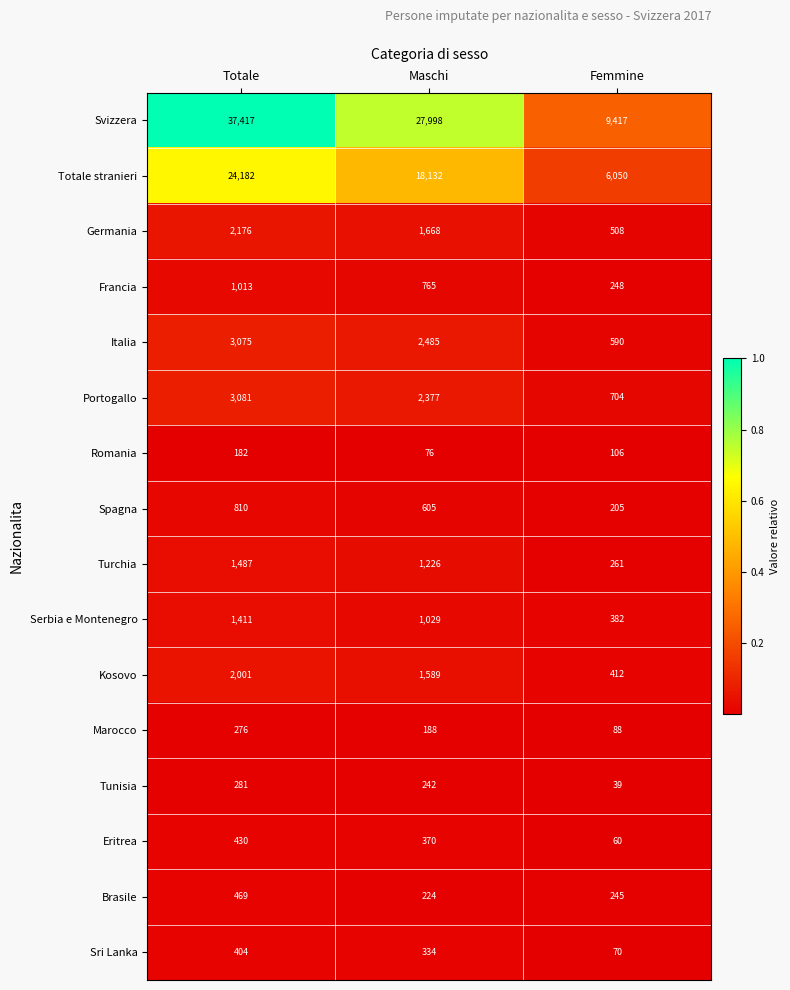

What is the sum of the Turchia values at Maschi and Totale?

2713